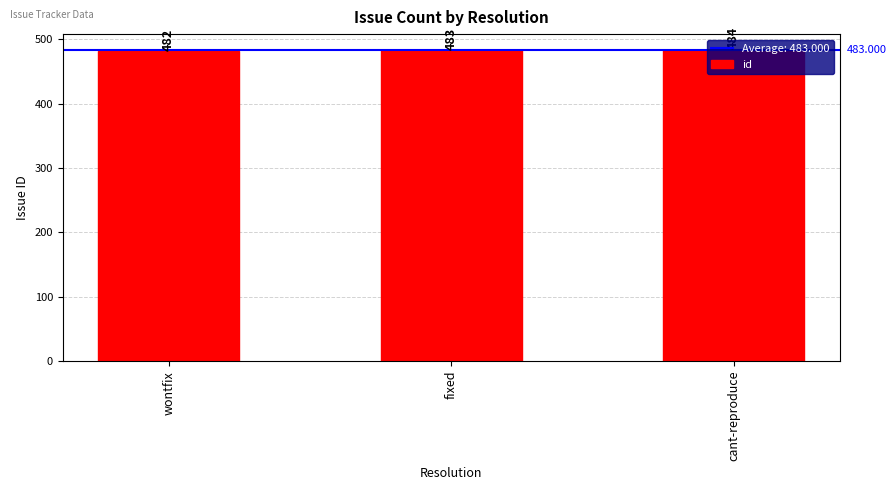

Is it true that the value at cant-reproduce is 484?

True